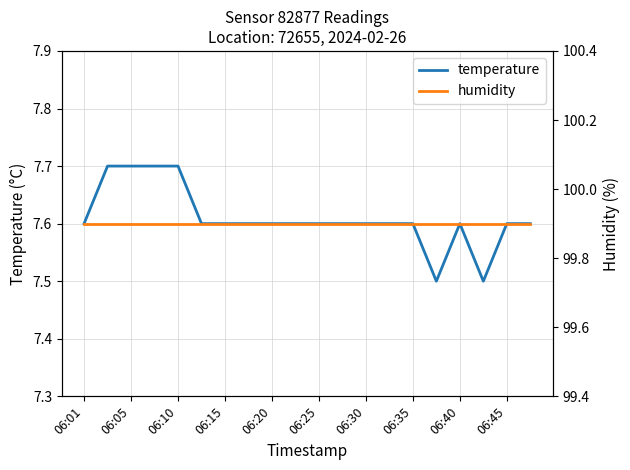

Which series has the widest spread of values?

temperature